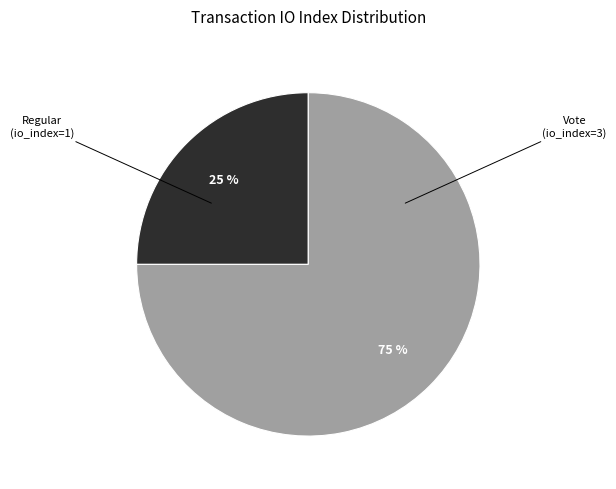

To the nearest percent, what is the difference between the largest and smallest slice percentages?

50%